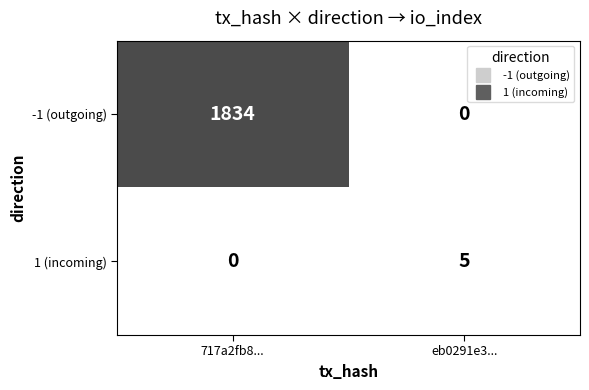

How many values in the -1 (outgoing) series are below 1834?

1